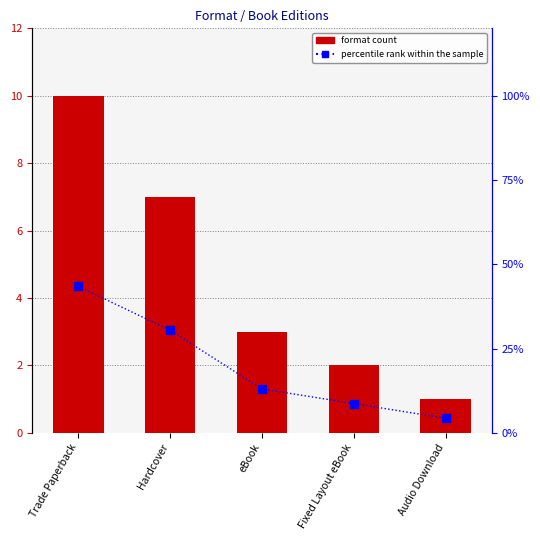

Which series has the largest Y range (max minus min)?

percentile rank within the sample